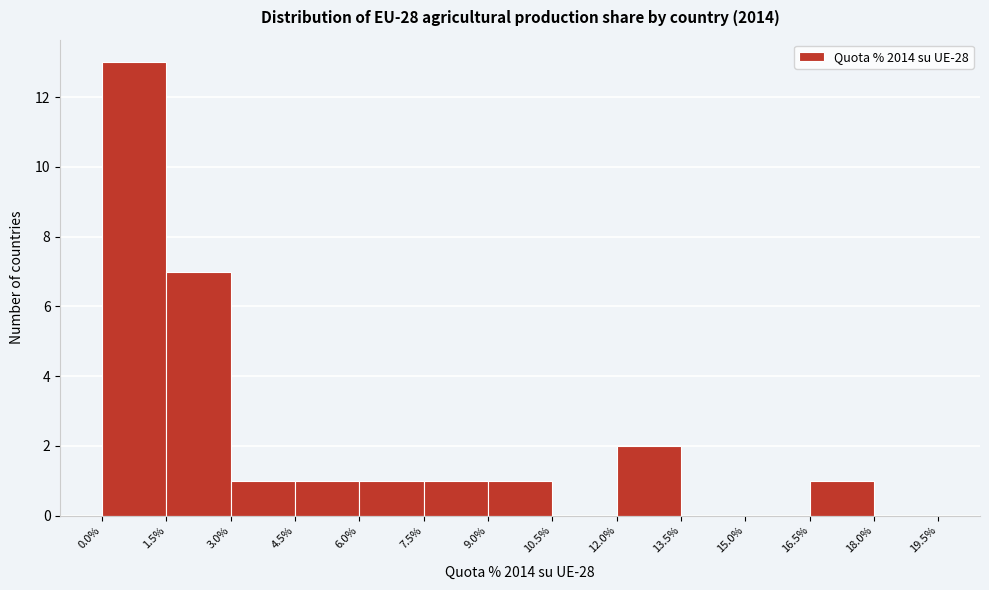

Reading left to right, transcribe this chart: for each bar, give the range it covers on the x-axis and its height. The values are not printed on the chart, so give them approximately, as read against the axis.

0.0% to 1.5%: 13
1.5% to 3.0%: 7
3.0% to 4.5%: 1
4.5% to 6.0%: 1
6.0% to 7.5%: 1
7.5% to 9.0%: 1
9.0% to 10.5%: 1
10.5% to 12.0%: 0
12.0% to 13.5%: 2
13.5% to 15.0%: 0
15.0% to 16.5%: 0
16.5% to 18.0%: 1
18.0% to 19.5%: 0